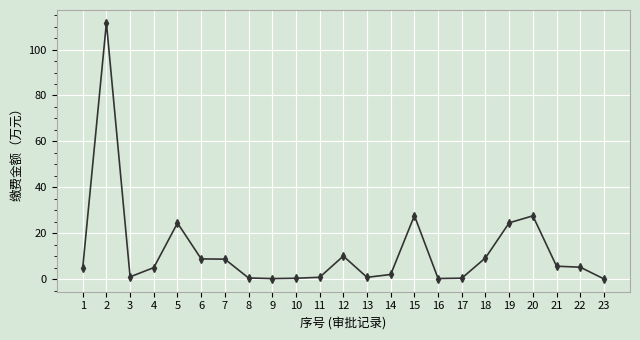

What is the value of the 7th point from the left?

8.7